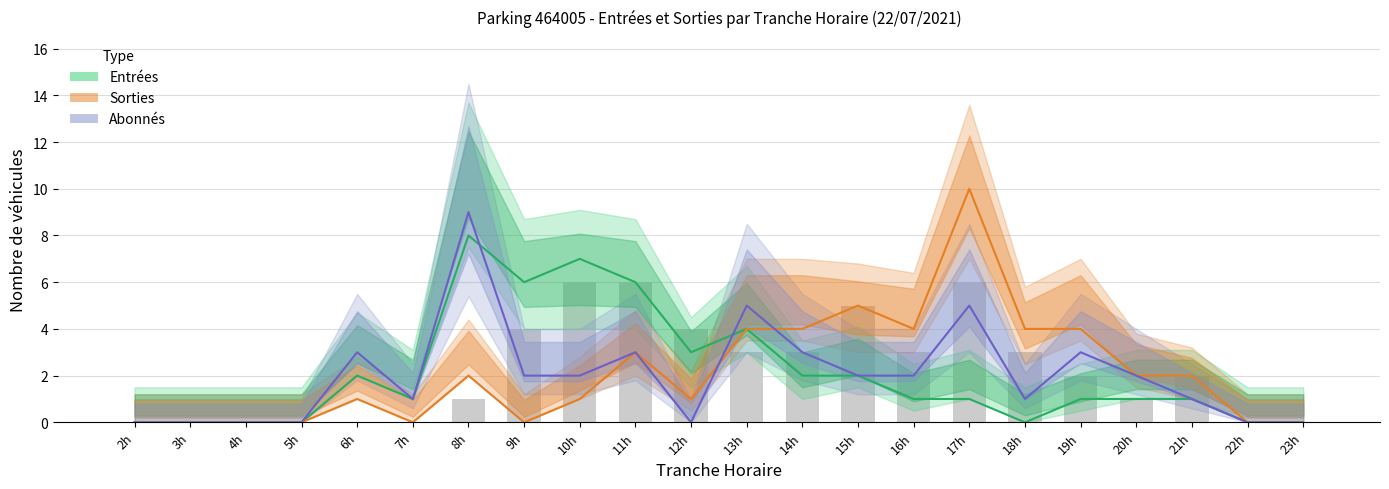

Rank the series at 18h from highest to lowest value.

Sorties, Abonnés, Entrées